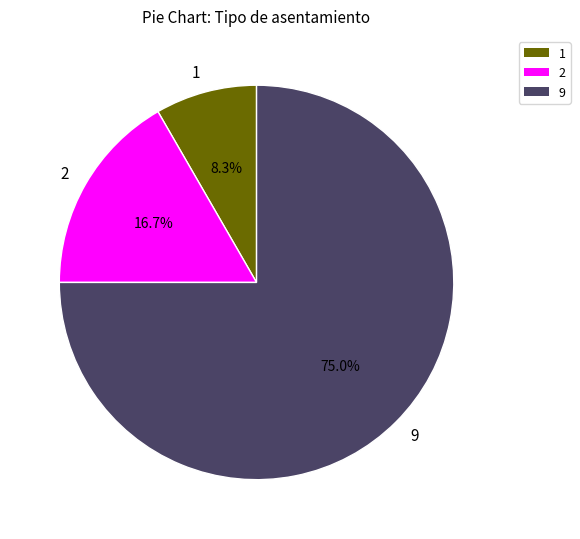

To the nearest percent, what is the average slice percentage?

33%